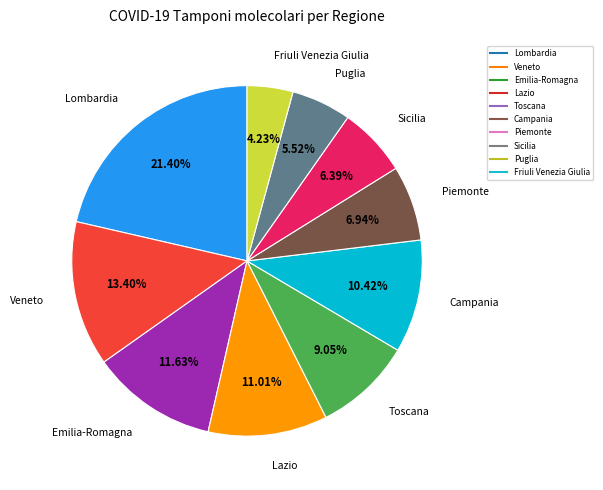

To the nearest percent, what percentage of the pie is Friuli Venezia Giulia?

4%